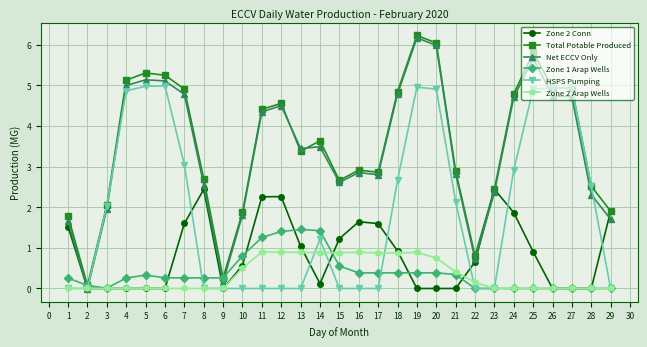

What is the average value of the Total Potable Produced series?

3.5